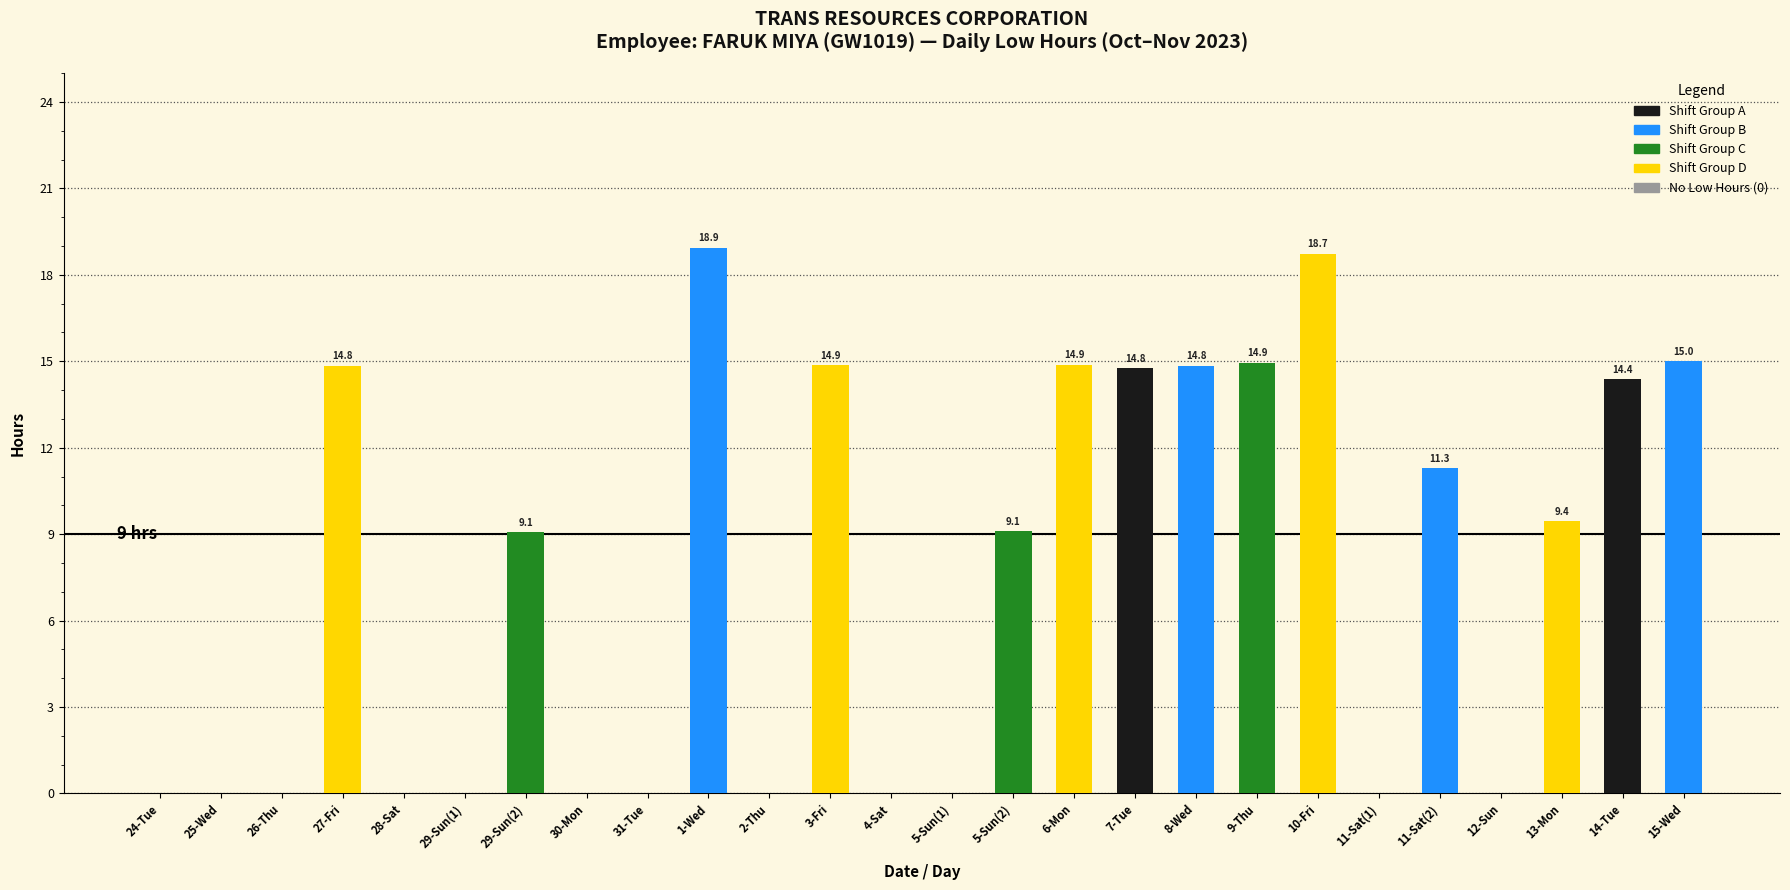

The chart shows a value of 15.0 at 15-Wed. True or false?

True